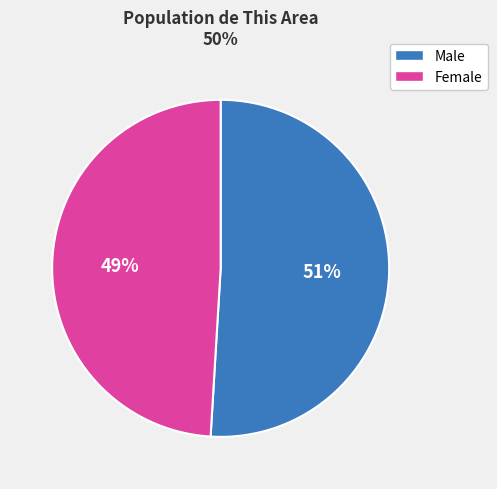

Does Female account for over 50% of the chart?

No